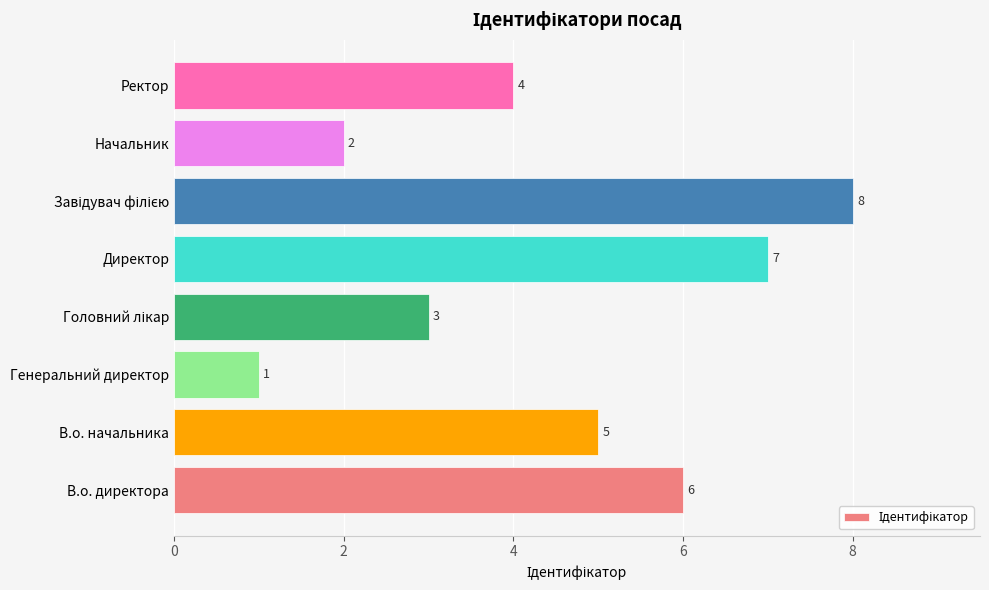

What is the sum of all values?

36